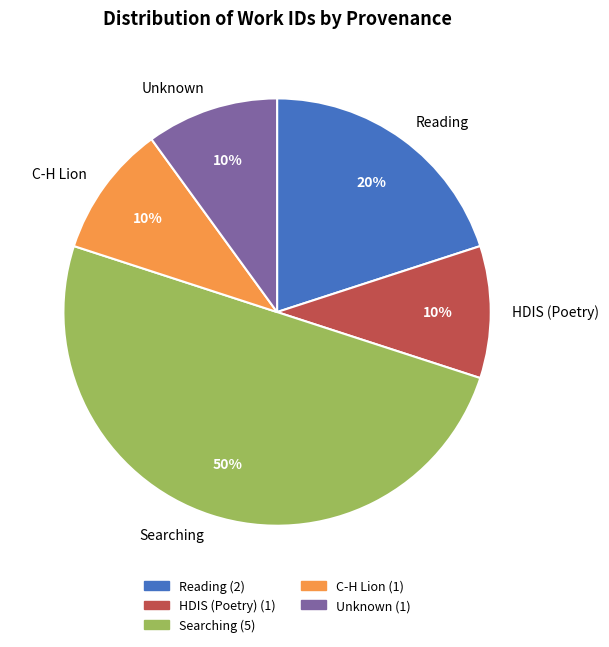

To the nearest percent, what portion does C-H Lion represent?

10%